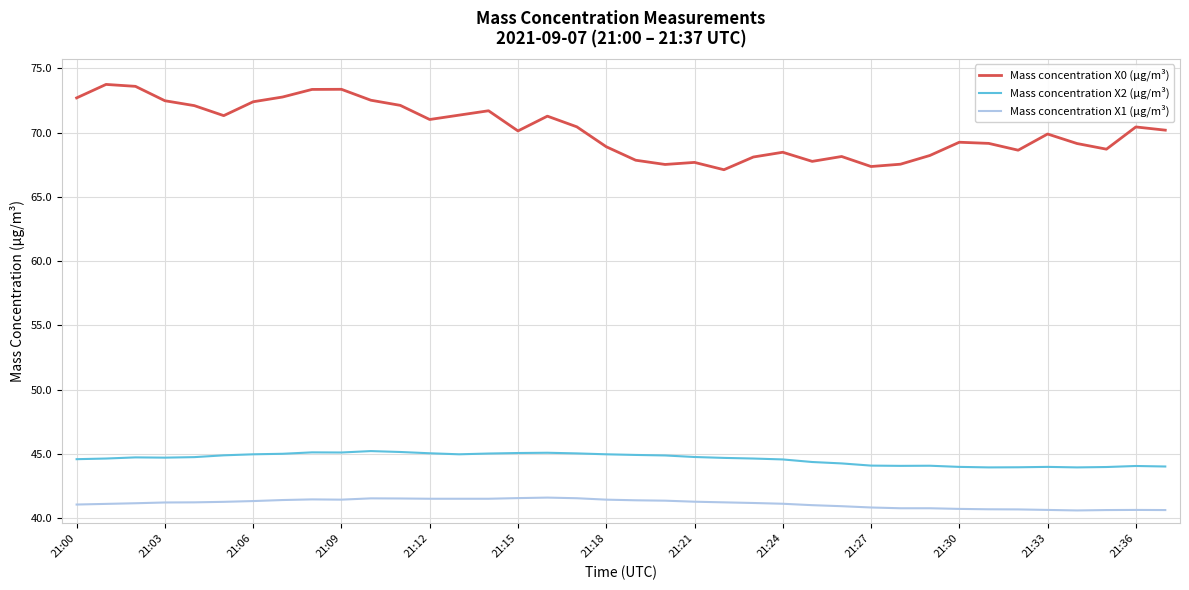

What is the average value of the Mass concentration X0 (μg/m³) series?

70.2